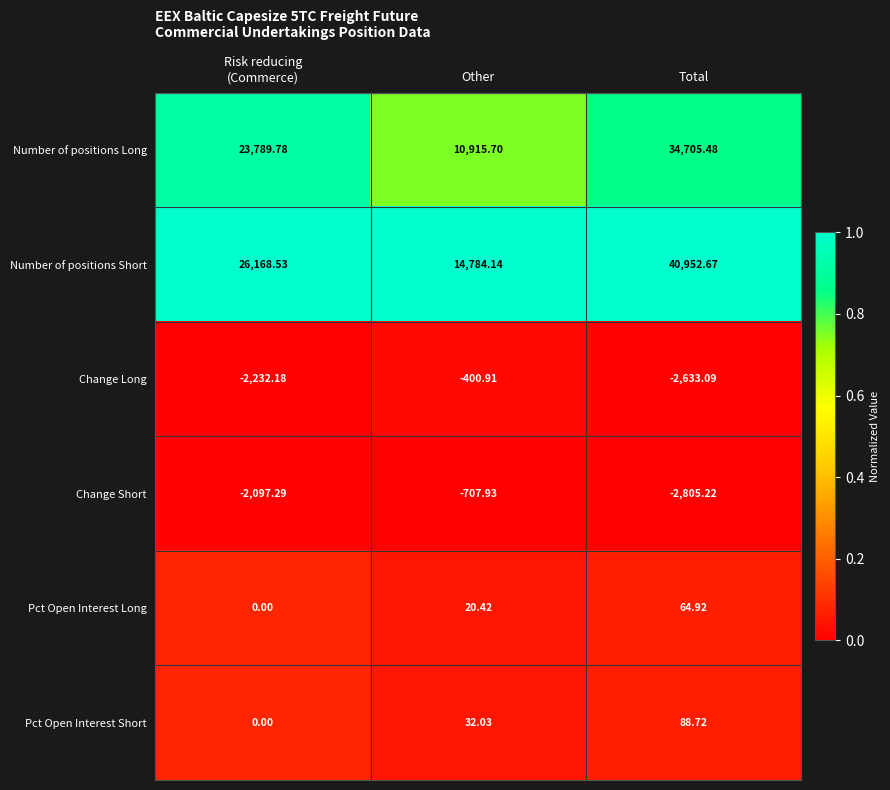

Which series has the widest spread of values?

Number of positions Short